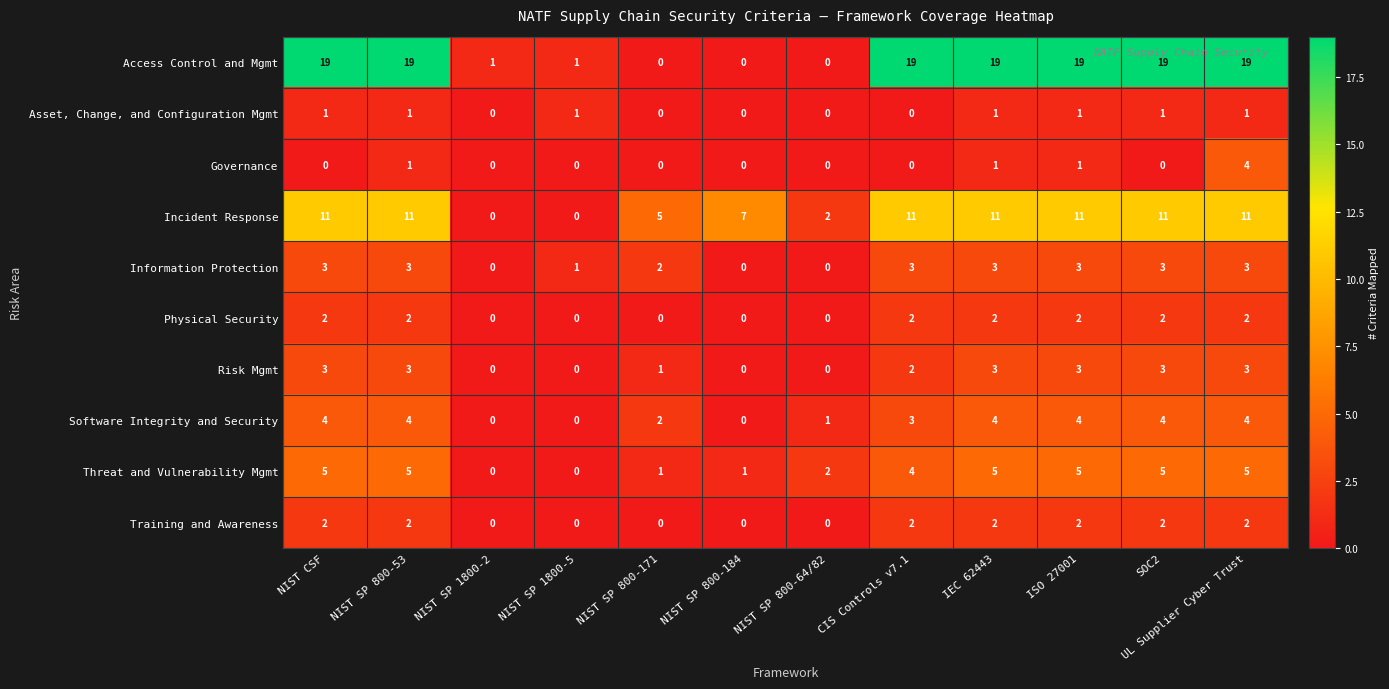

True or false: Risk Mgmt has a value of 4 at NIST SP 800-53.

False